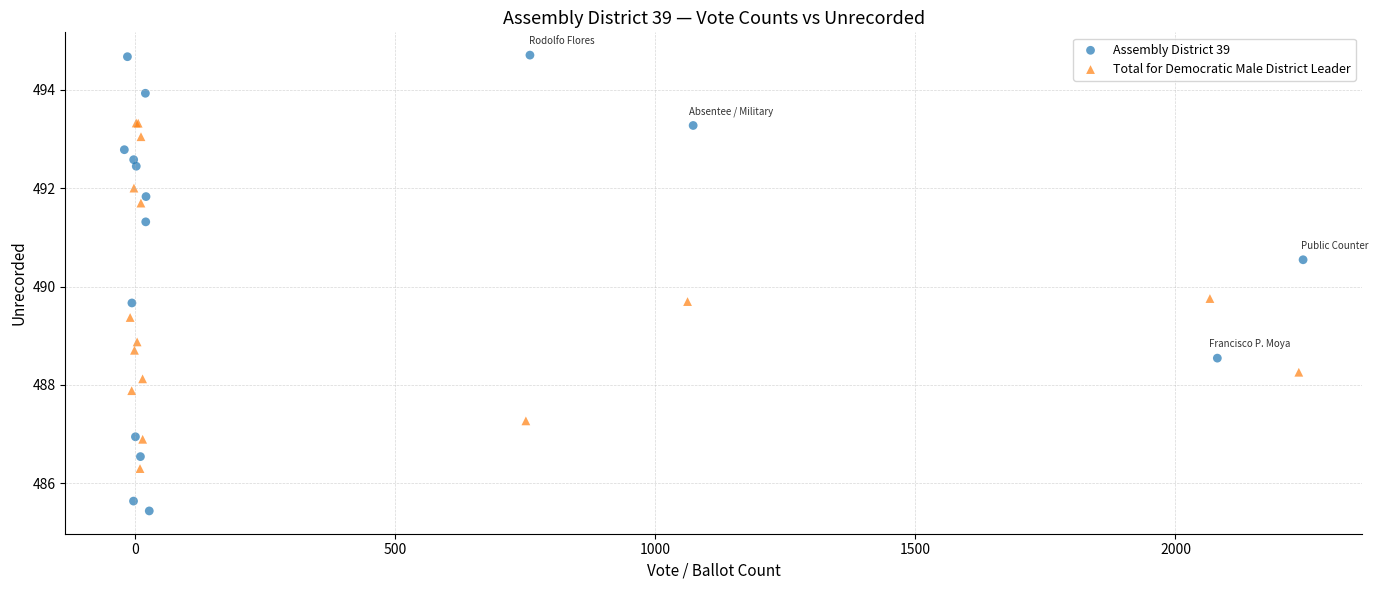

Which series has the widest spread of Y values?

Assembly District 39